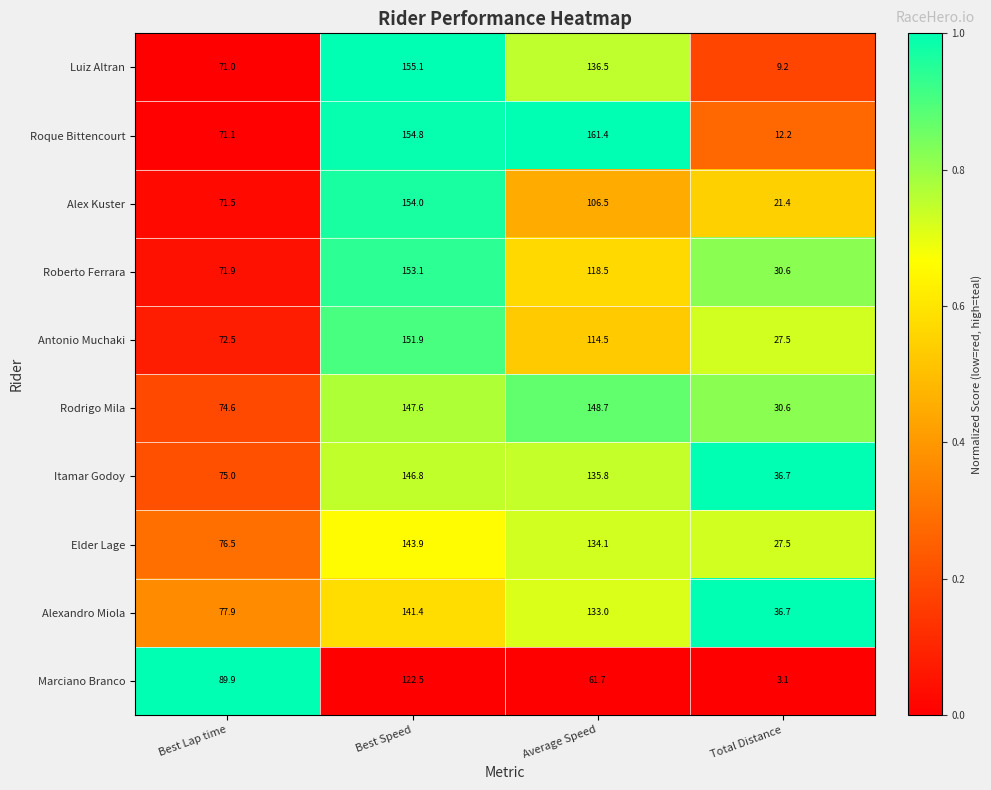

What is the approximate value of Roque Bittencourt at Total Distance?

12.2